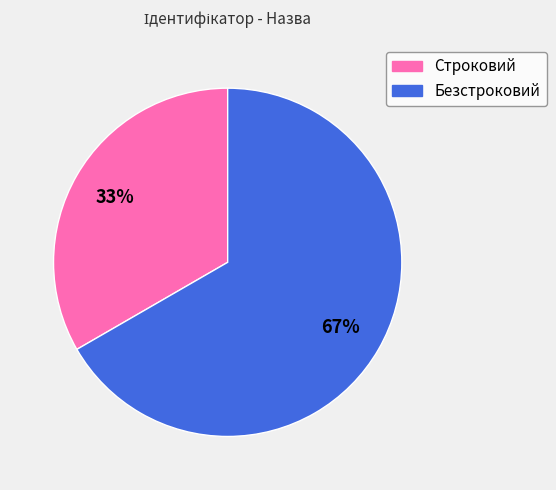

How many slices are in this pie chart?

2